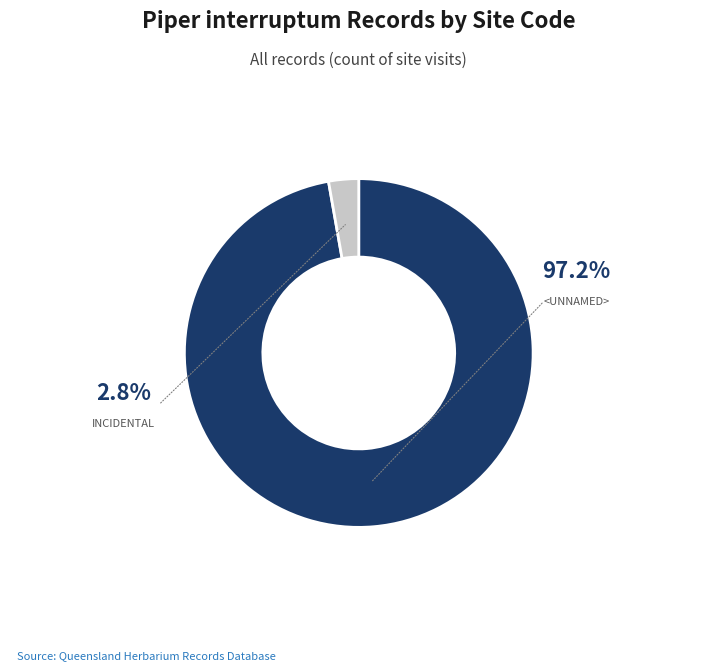

How many slices are in this pie chart?

2